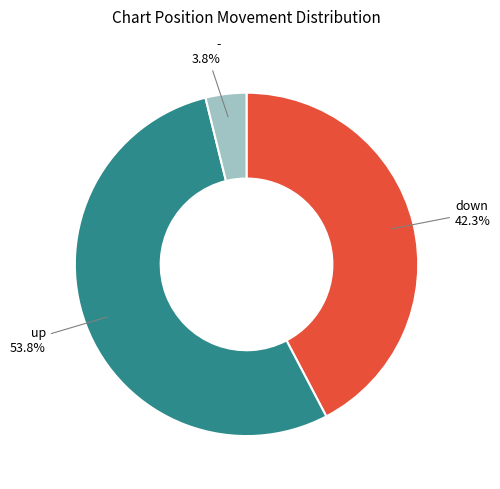

To the nearest percent, what is the difference between the largest and smallest slice percentages?

50%